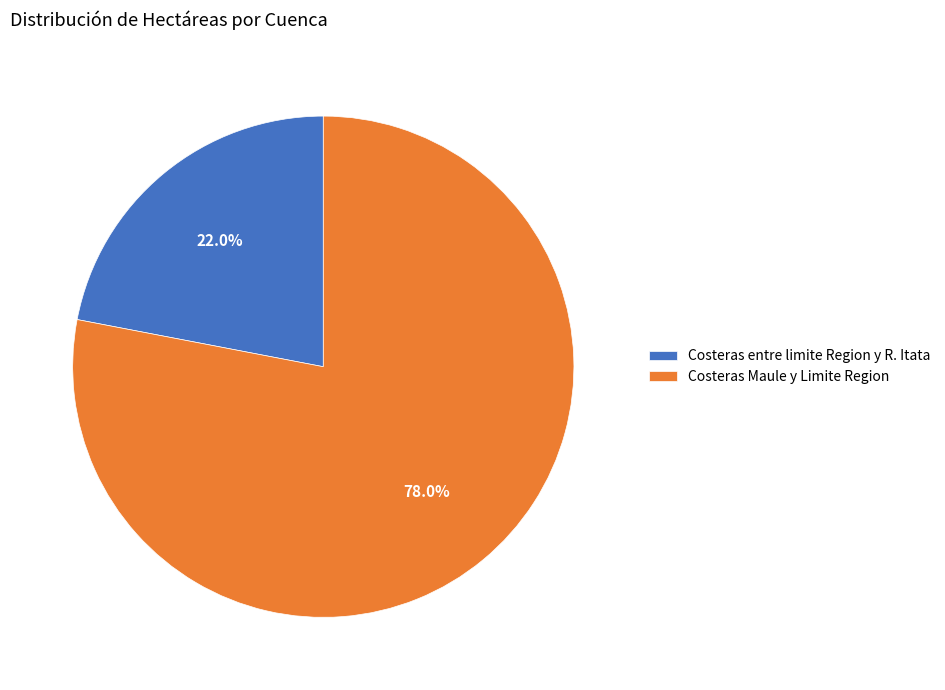

To the nearest percent, what percentage of the pie is Costeras entre limite Region y R. Itata?

22%